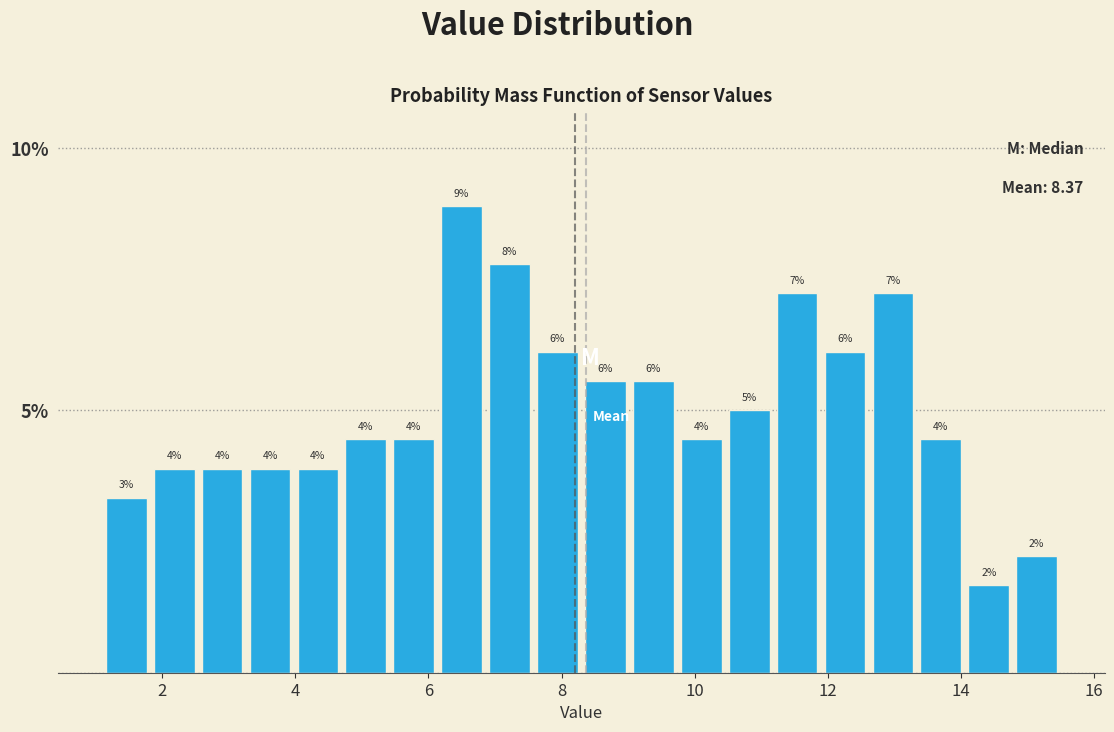

Read against the x-axis, roughly where is the centre of the tallest bar?

6.6